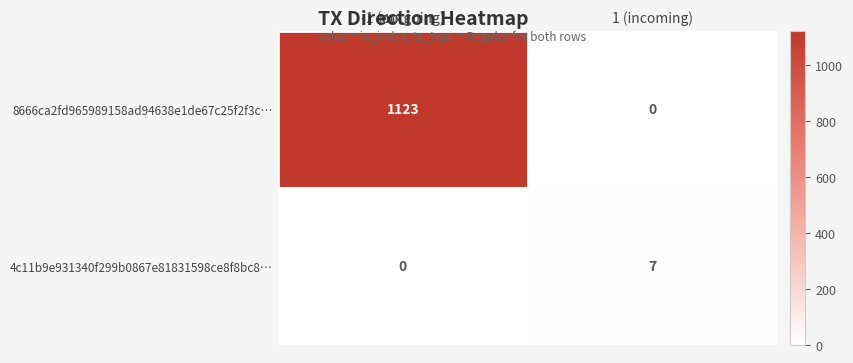

Reading left to right, transcribe all the data shown in this chart.

8666ca2fd965989158ad94638e1de67c25f2f3c…: -1 (outgoing)=1123	1 (incoming)=0
4c11b9e931340f299b0867e81831598ce8f8bc8…: -1 (outgoing)=0	1 (incoming)=7